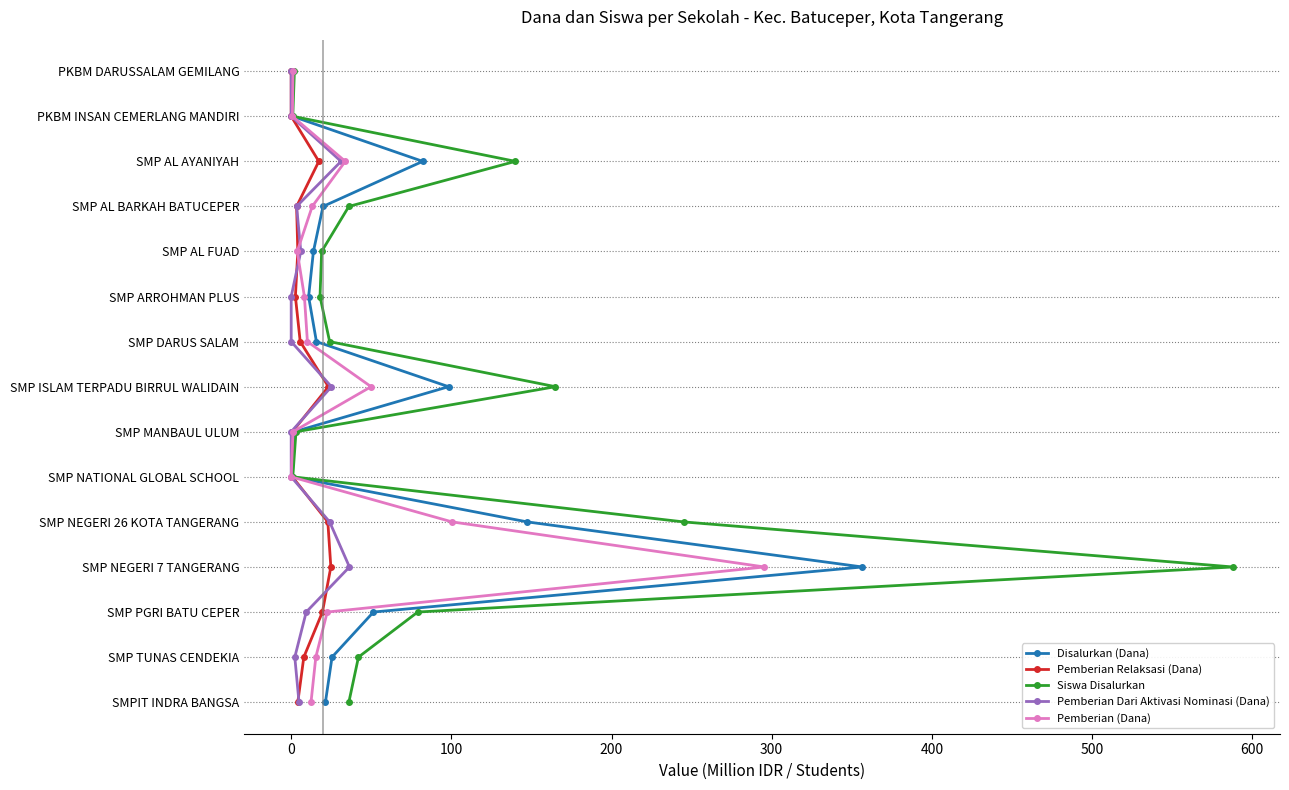

Is it true that Disalurkan (Dana) equals 12 at 600?

False